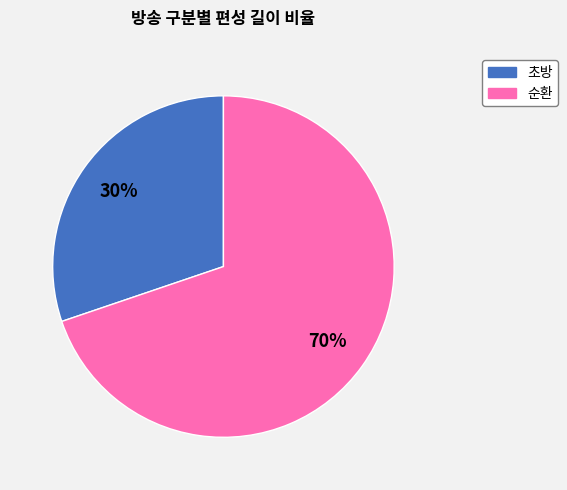

To the nearest percent, what is the difference between the 순환 and 초방 slice percentages?

40%